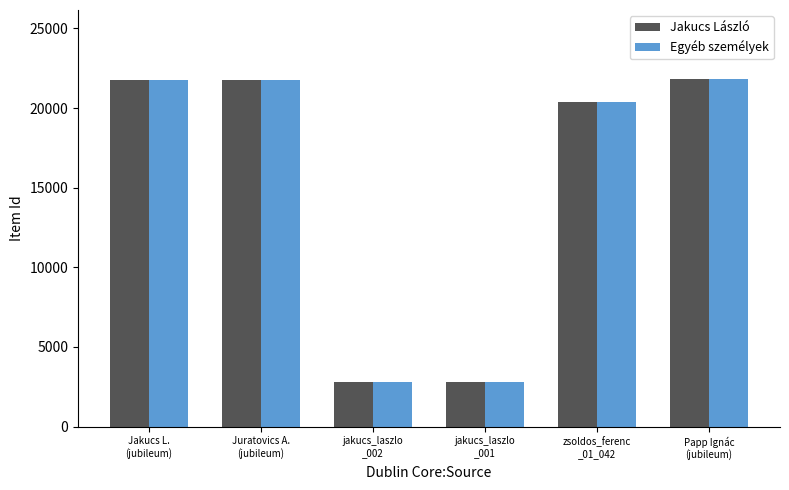

What is the maximum value shown in the chart?

21799